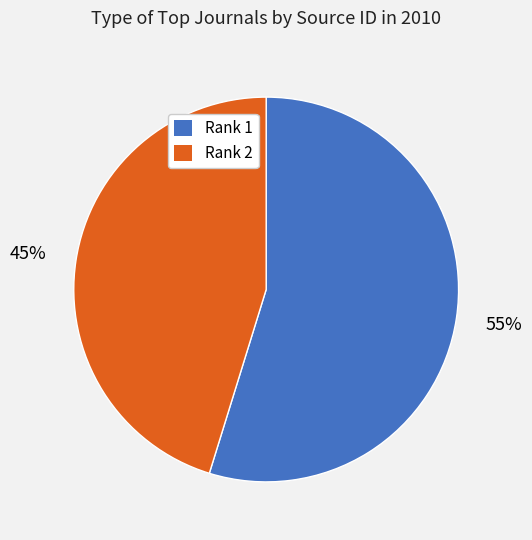

To the nearest percent, what percentage of the pie is Rank 2?

45%